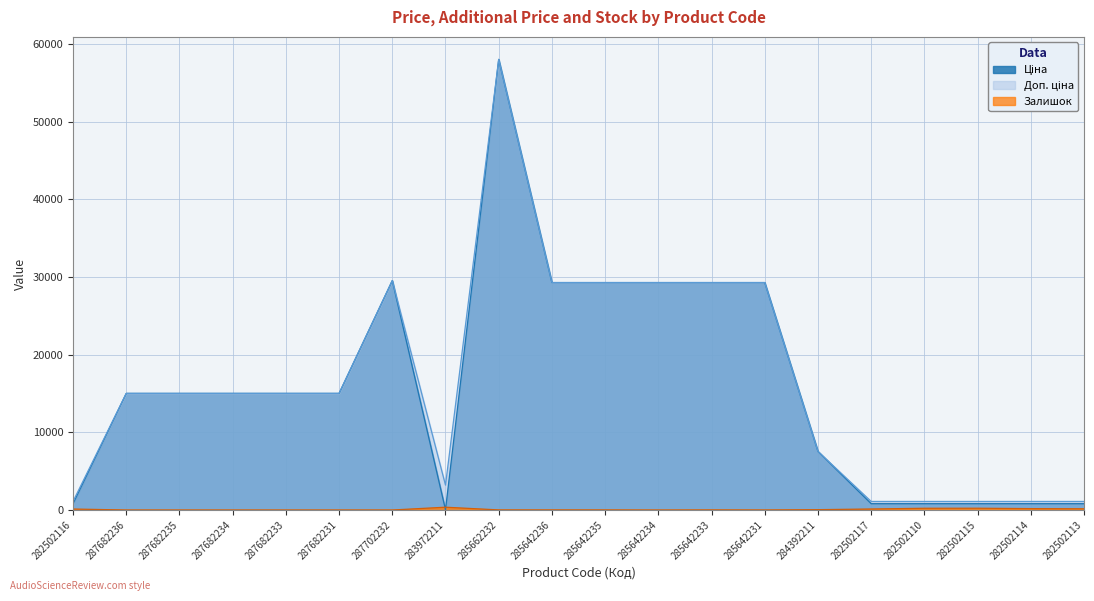

Where does the Ціна series first go above 15019?

287682236